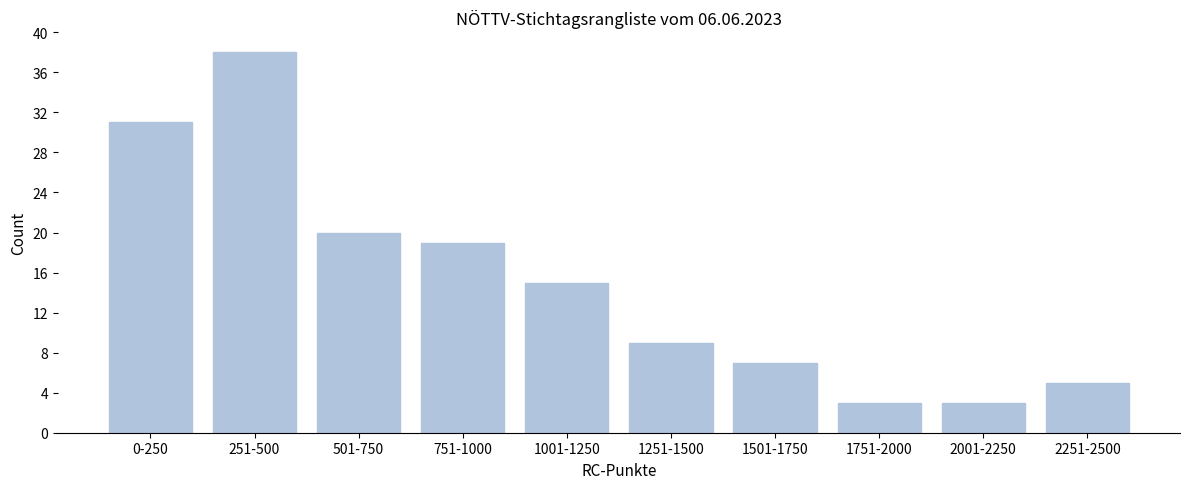

Reading left to right, list all the values displayed in this chart.

0-250=31	251-500=38	501-750=20	751-1000=19	1001-1250=15	1251-1500=9	1501-1750=7	1751-2000=3	2001-2250=3	2251-2500=5